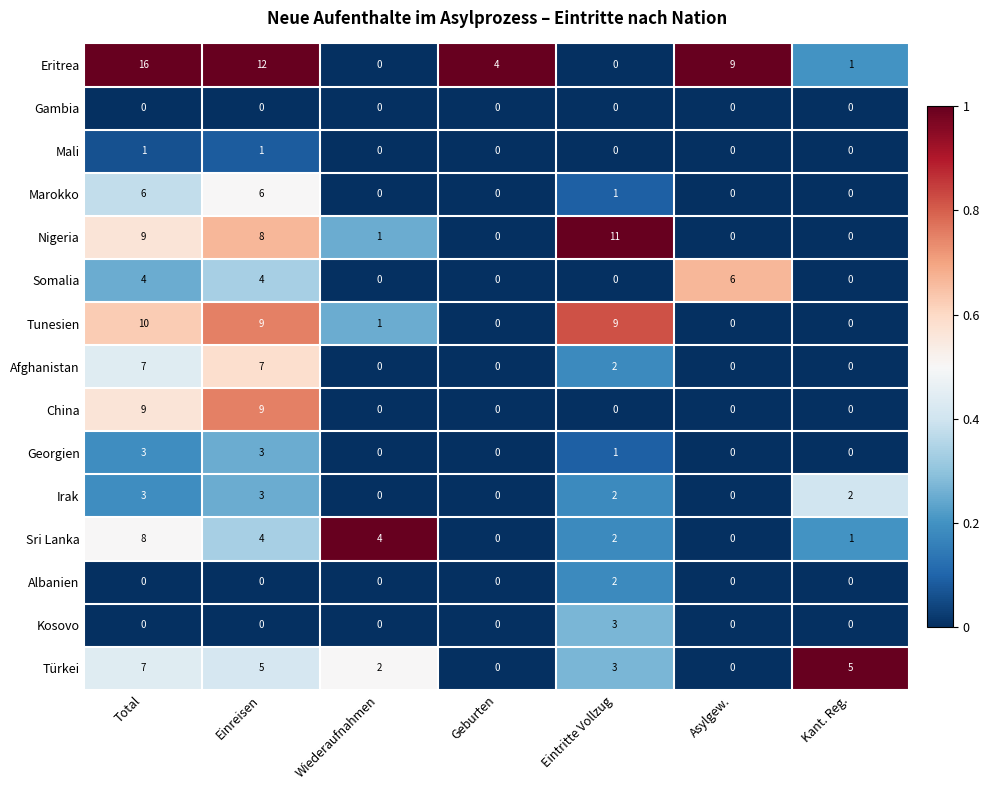

Between Einreisen and Eintritte Vollzug, which series saw the biggest shift?

Eritrea